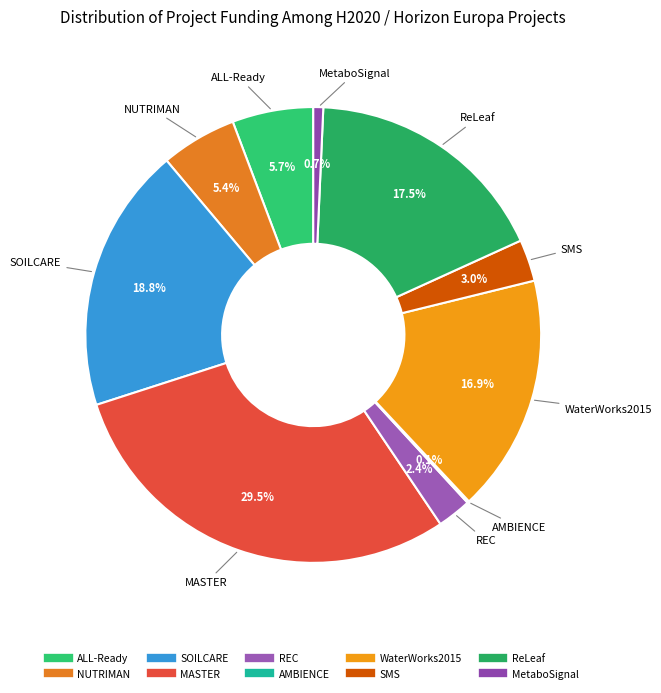

What is the ratio of the value at WaterWorks2015 to the value at ReLeaf?

1.0